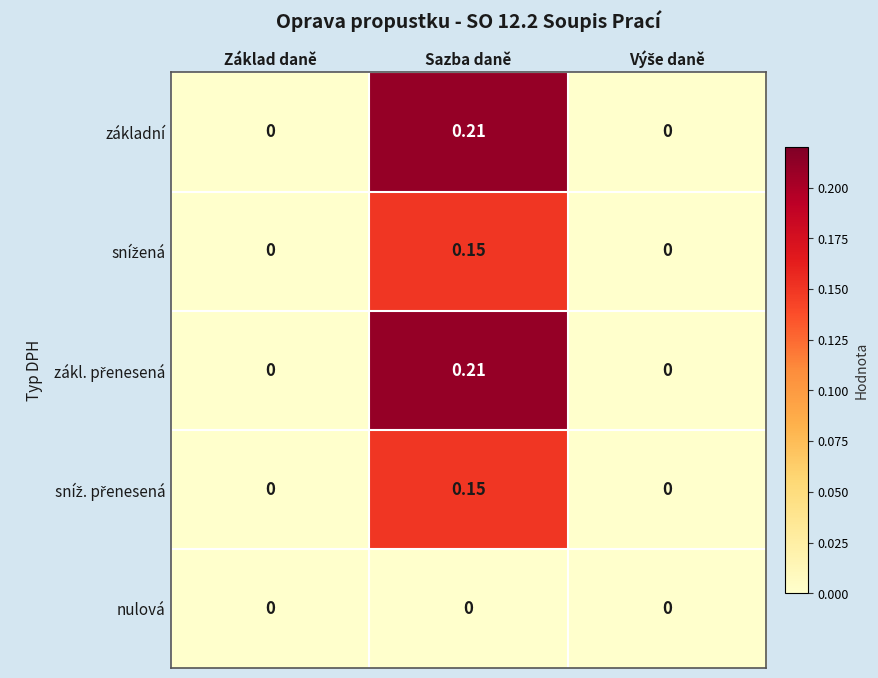

Count the number of categories in the chart.

3